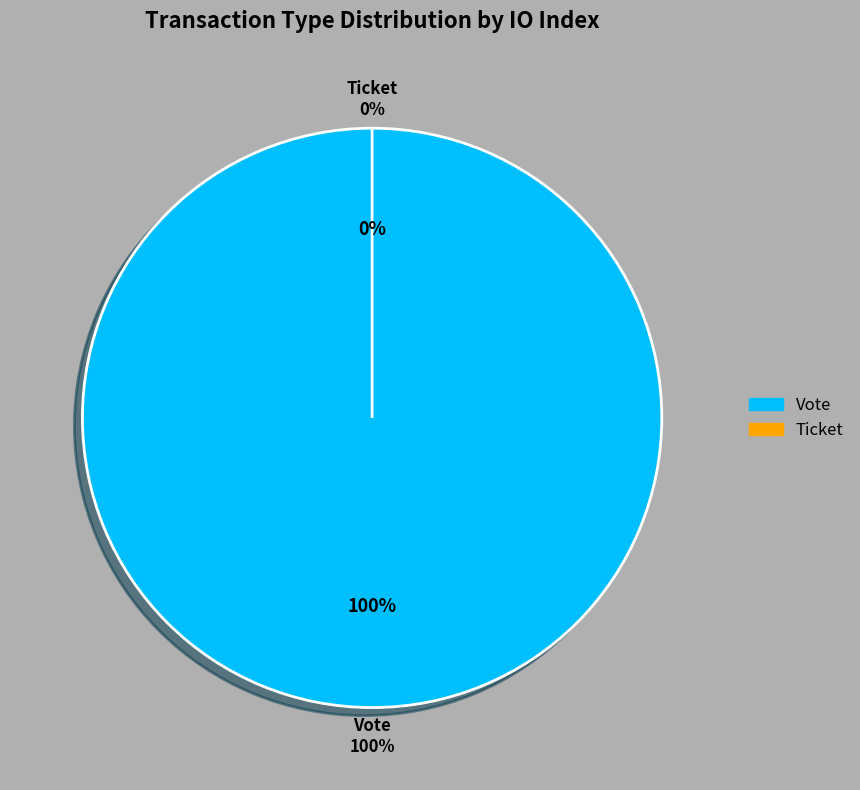

The Vote slice represents 100% of the pie. True or false?

True